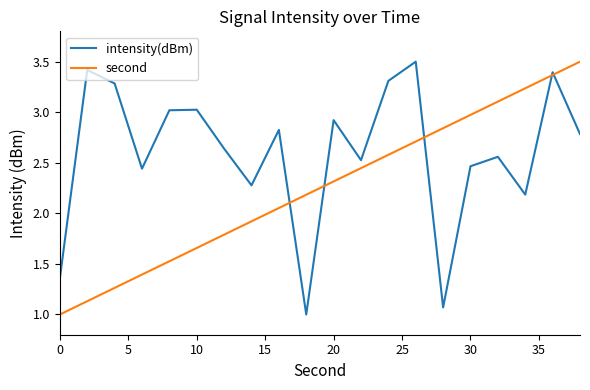

True or false: second has more than 0 interior local peaks.

False